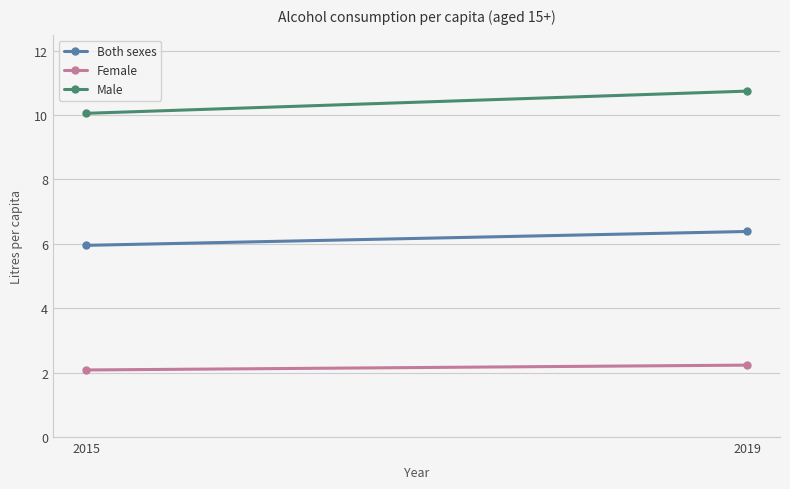

What is the highest value of the Female series?

2.2